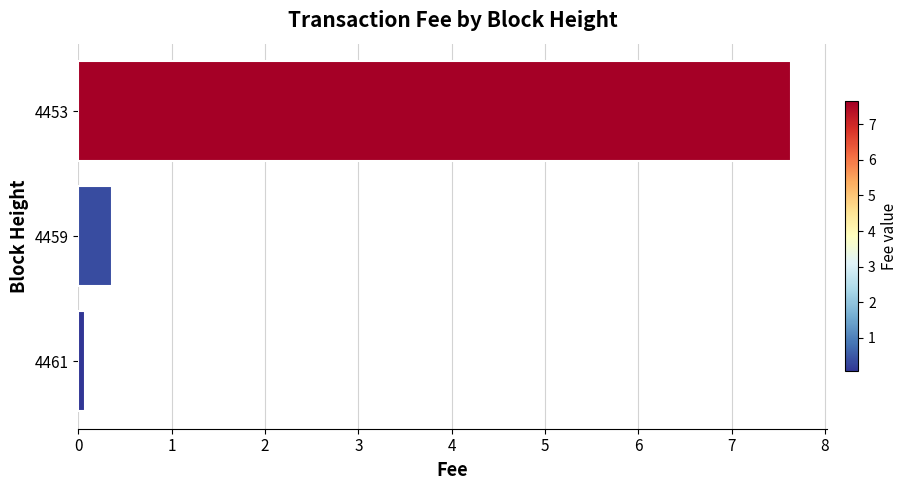

How many distinct data groups are displayed?

1